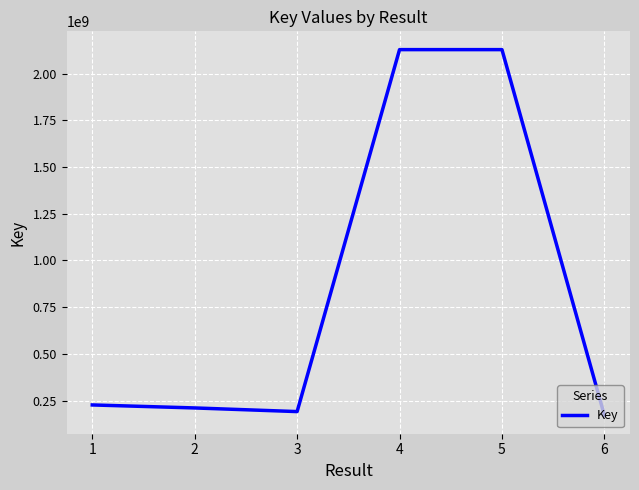

What is the difference between the second highest and second lowest values?

1937637098